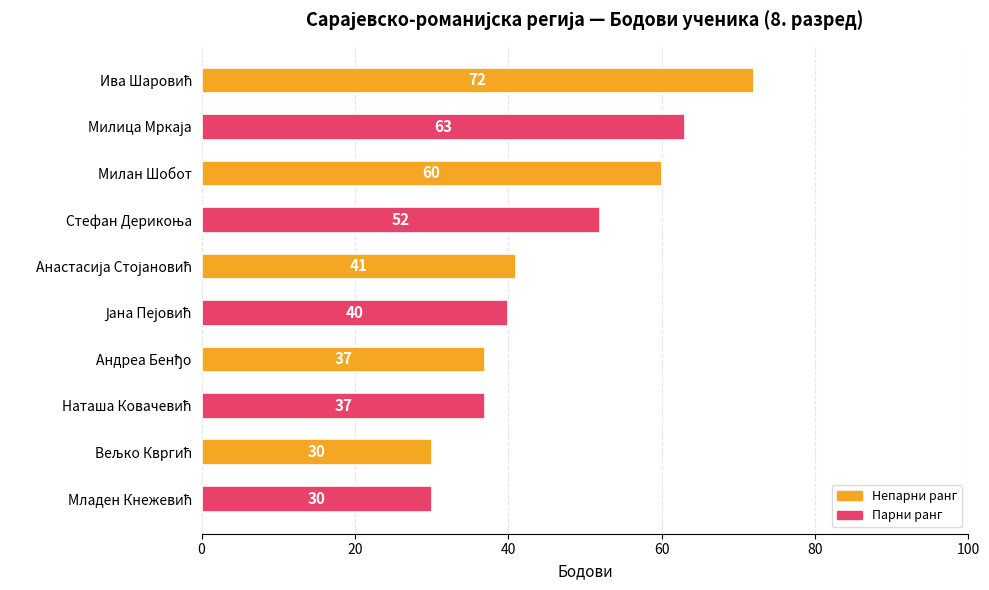

What position from the top is Милан Шобот?

3